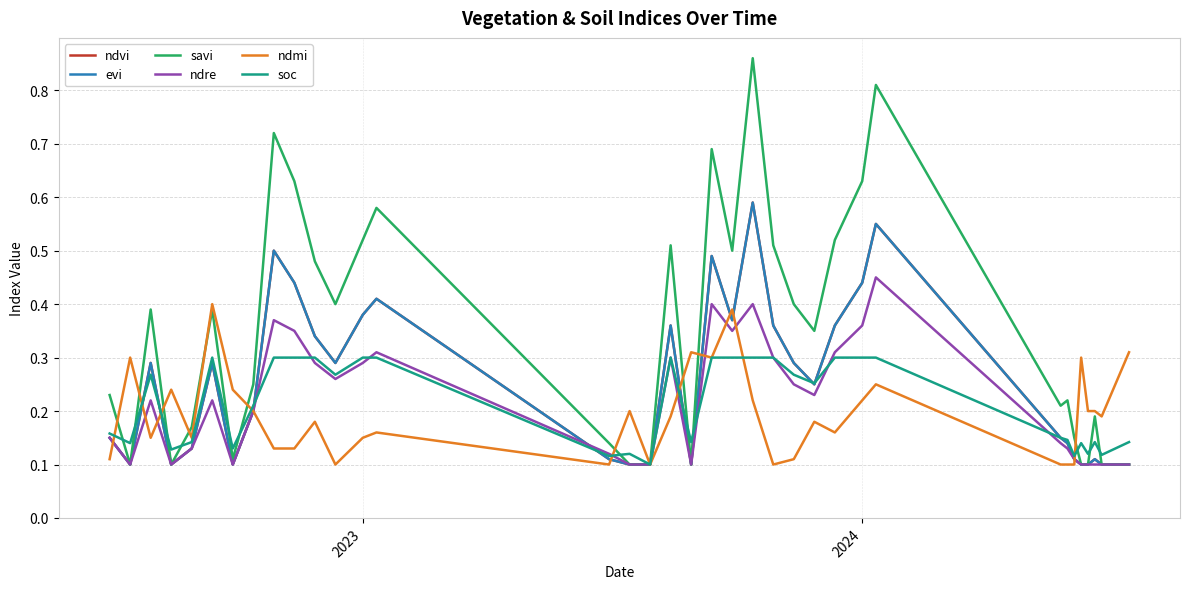

Which series has the largest range (max minus min)?

savi